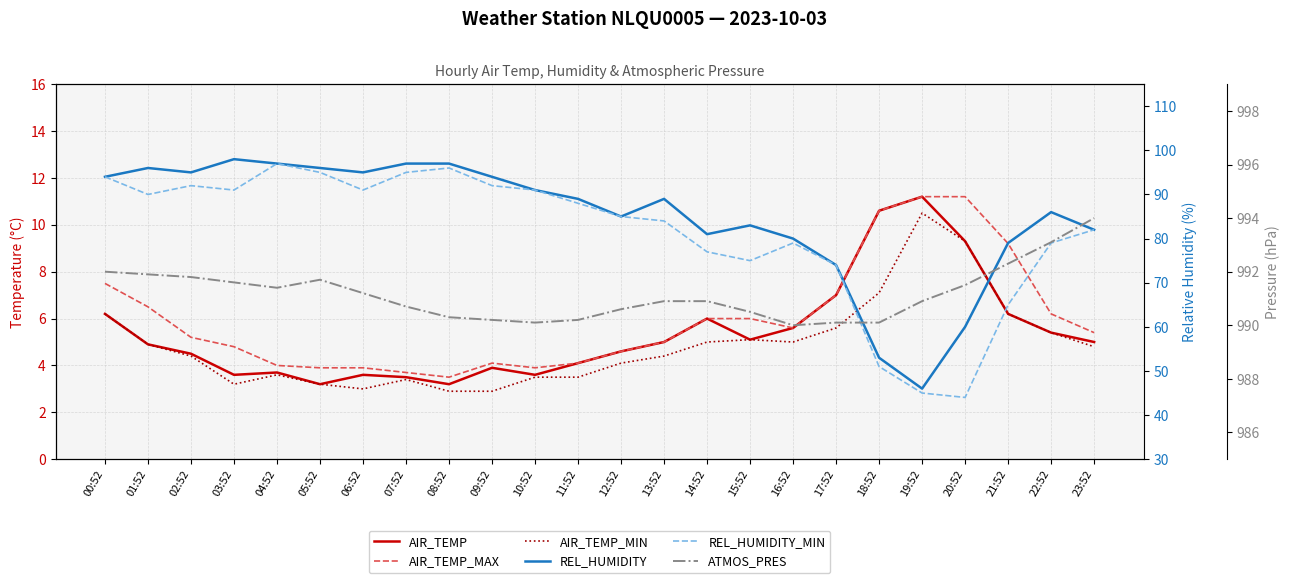

At which category is the sum across all series the highest?

00:52